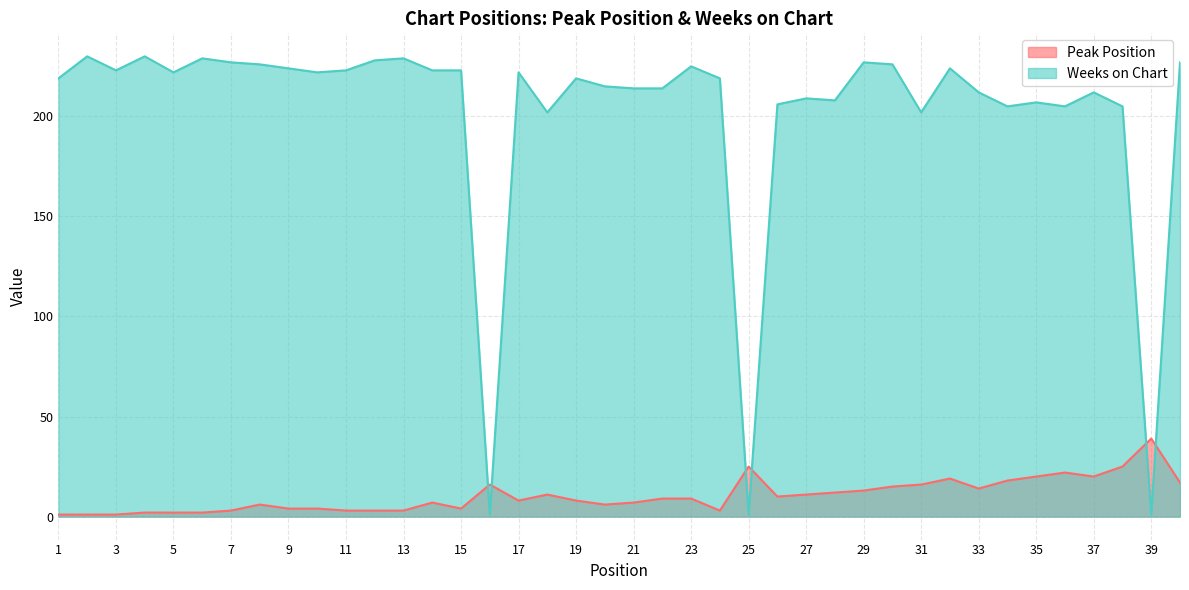

At which label does Weeks on Chart first exceed 222?

2